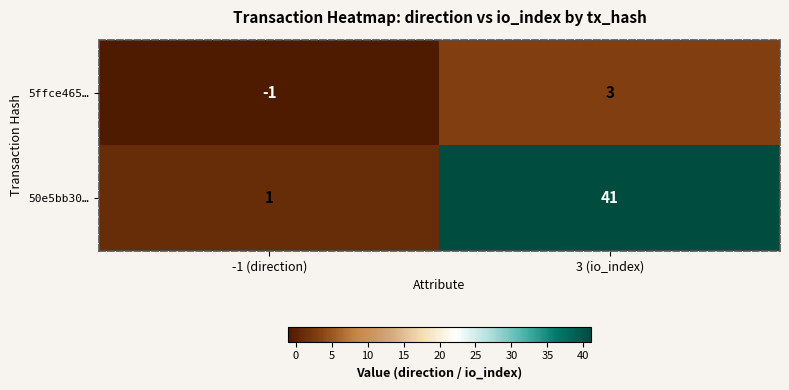

Which series has the largest range (max minus min)?

50e5bb30…